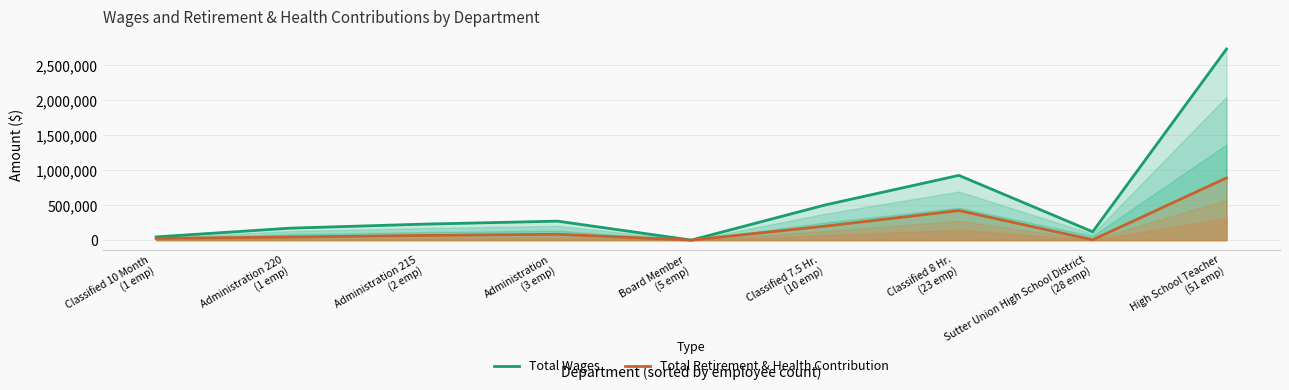

How many lines are shown in the chart?

2